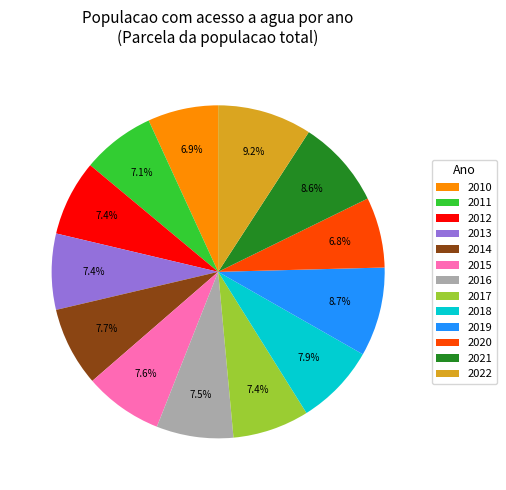

To the nearest percent, what is the difference between the largest and smallest slice percentages?

2%